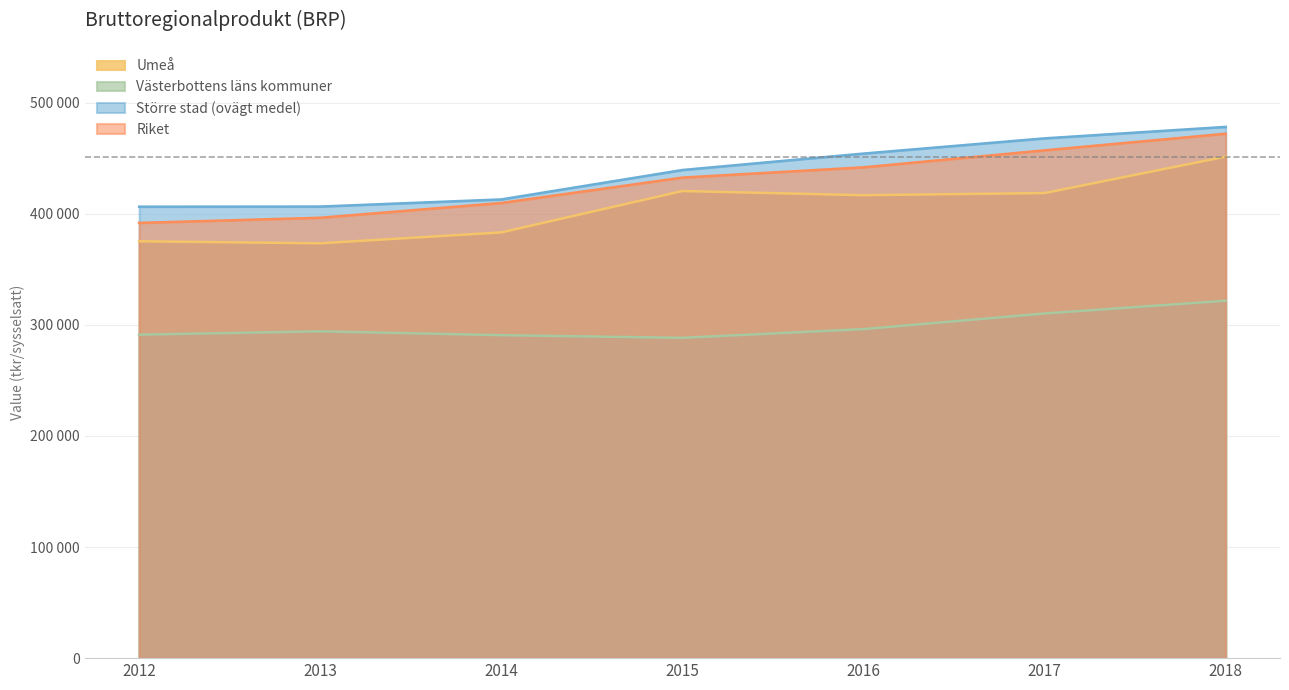

What are all the series names shown in the legend?

Umeå, Västerbottens läns kommuner, Större stad (ovägt medel), Riket